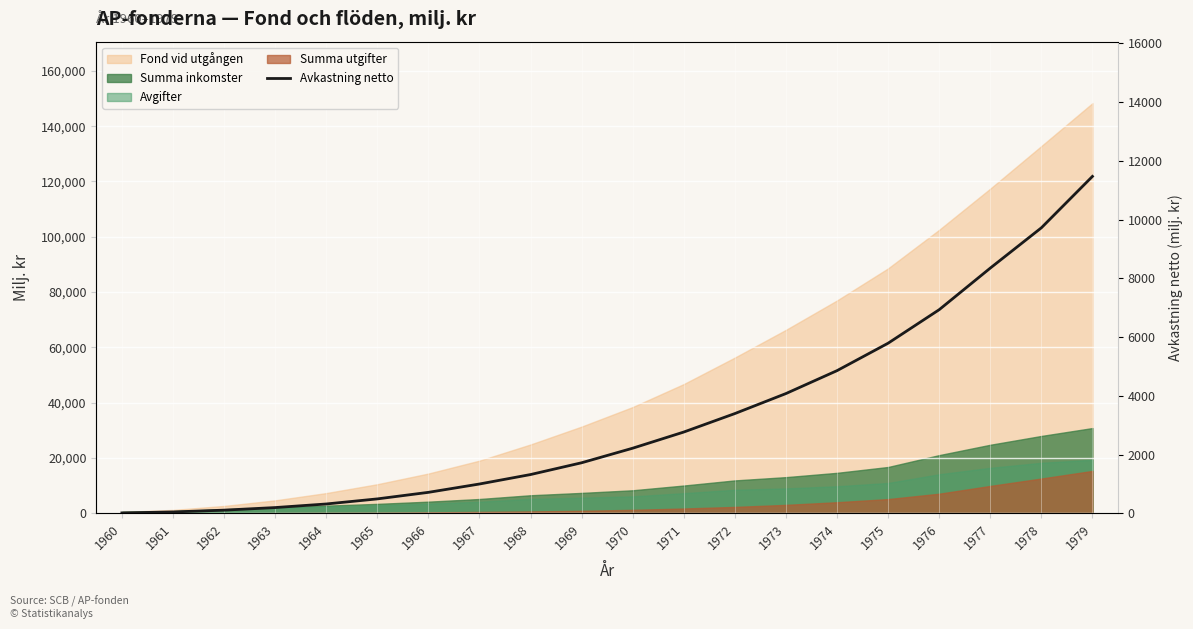

What is the sum of all values?

65460